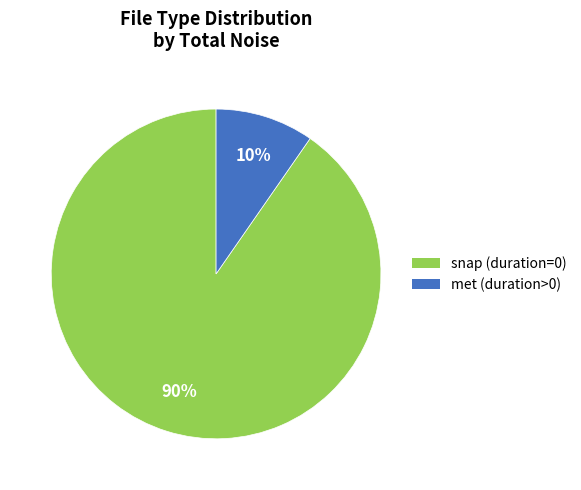

To the nearest percent, what is the average slice percentage?

50%